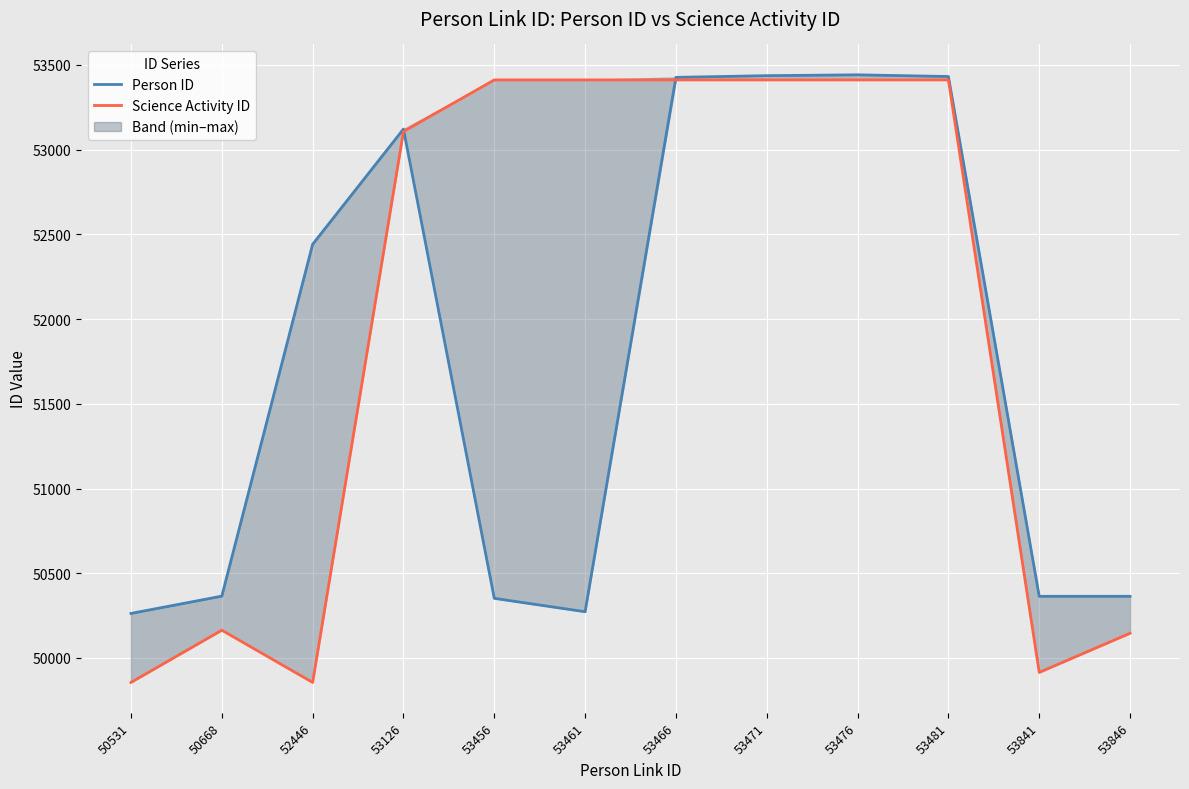

Which series has the largest total across all categories?

Science Activity ID